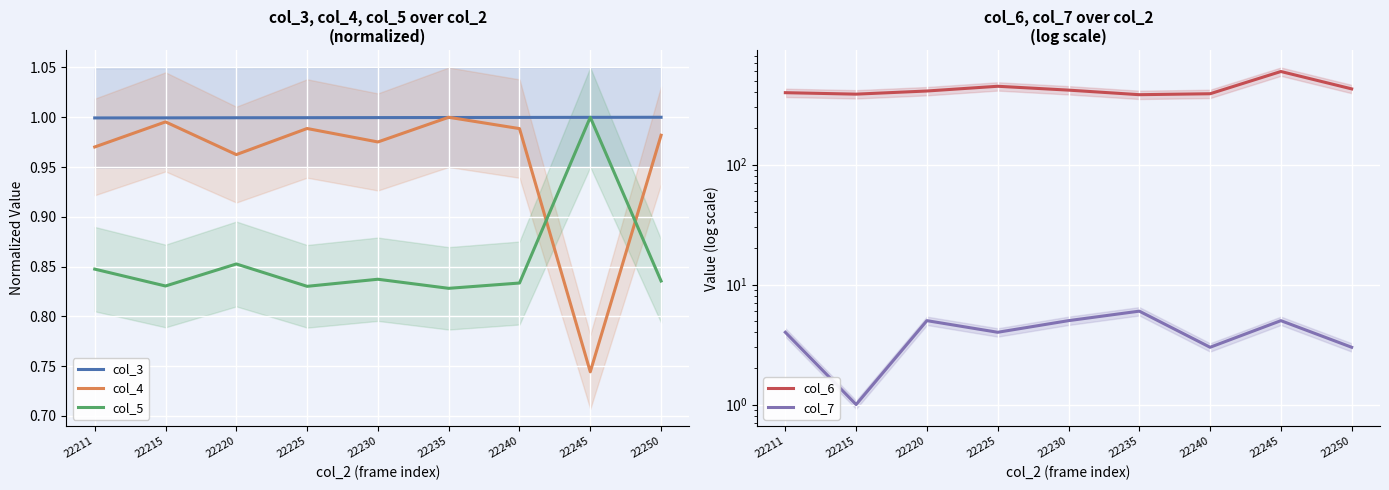

At which category is the sum across all series the highest?

22245